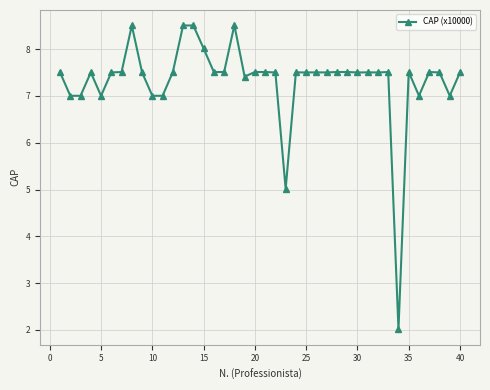

What is the average value?

7.3